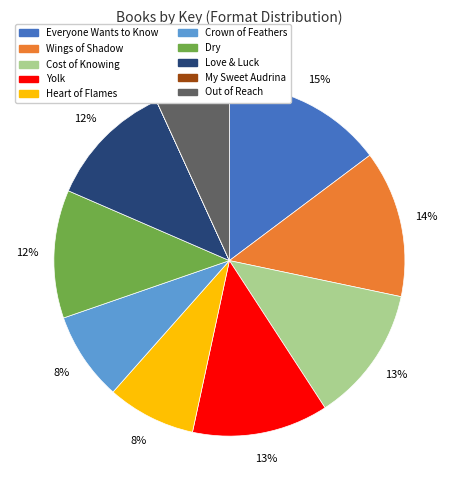

Is there a majority slice in this chart?

No